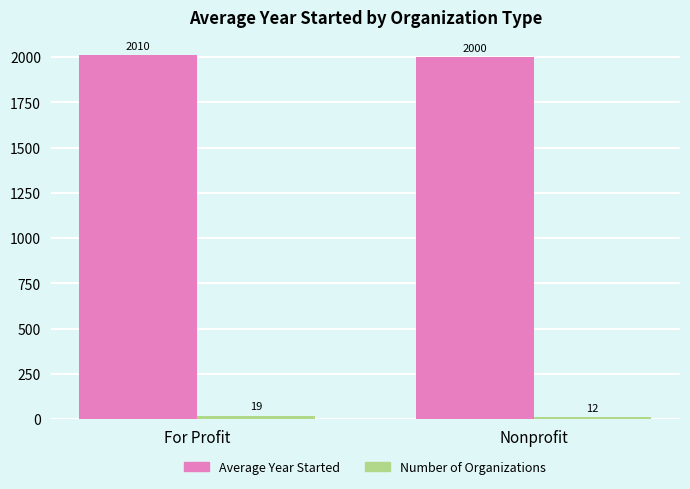

Which series has the largest total across all categories?

Average Year Started